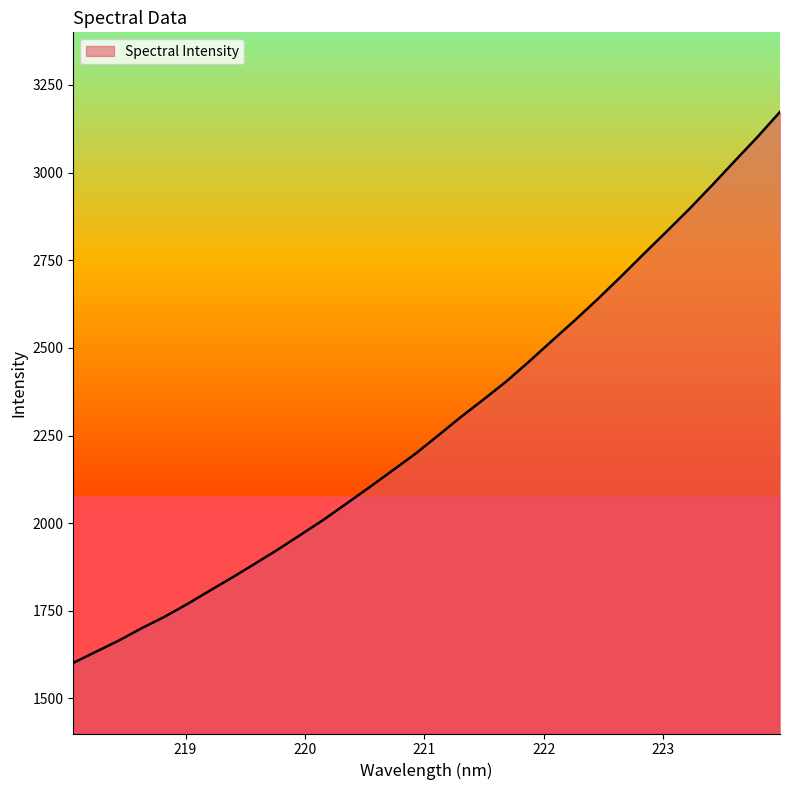

What is the maximum value shown in the chart?

3173.0